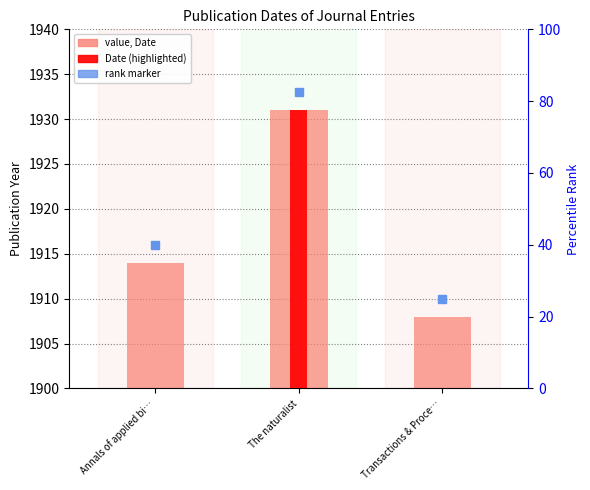

Rank the categories by value from highest to lowest.

The naturalist, Annals of applied bi…, Transactions & Proce…